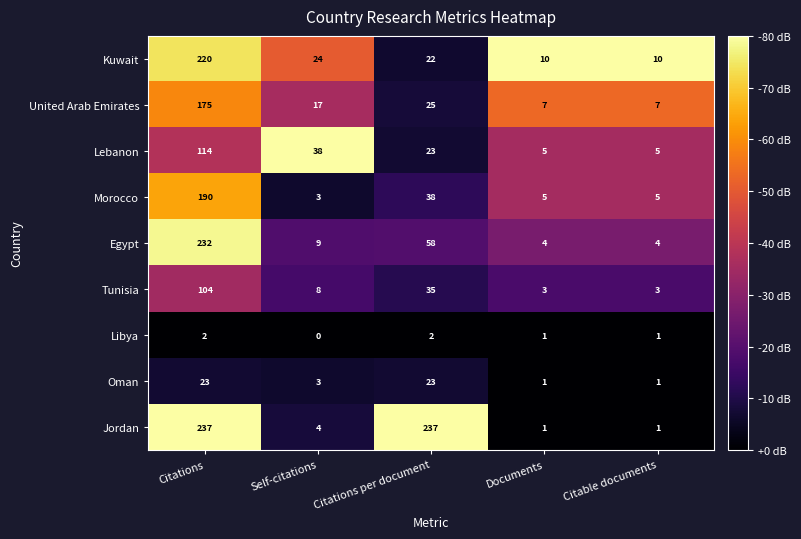

At which label does Lebanon first exceed 23?

Citations